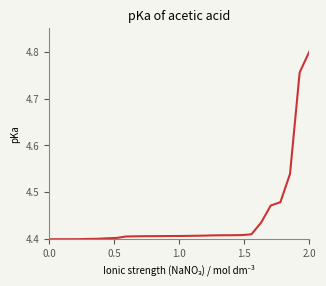

What is the difference between the maximum and minimum values?

0.4